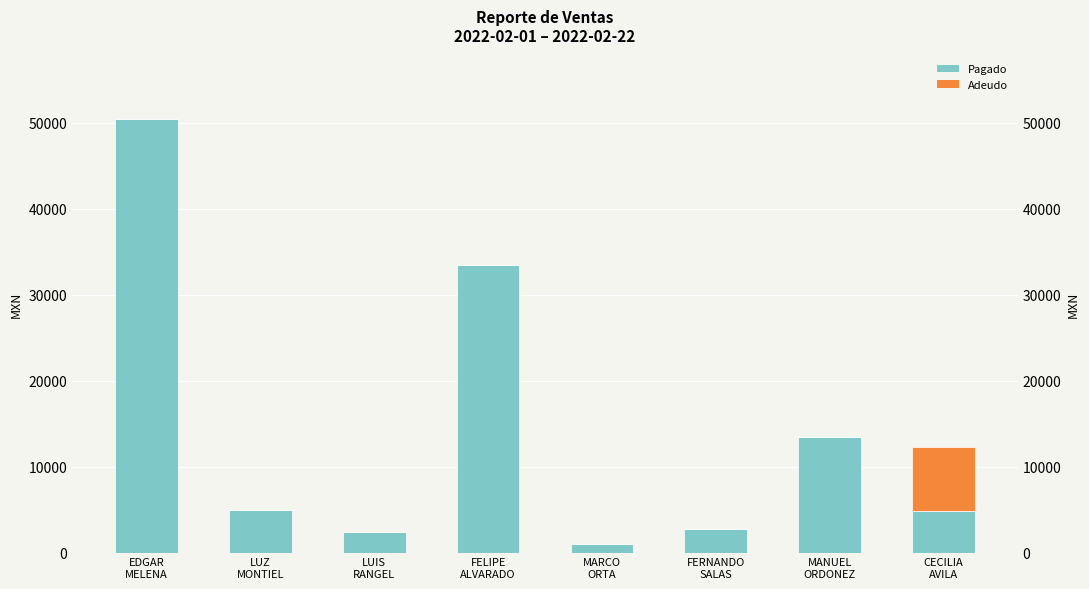

The Pagado series shows 990 at MARCO
ORTA. True or false?

True